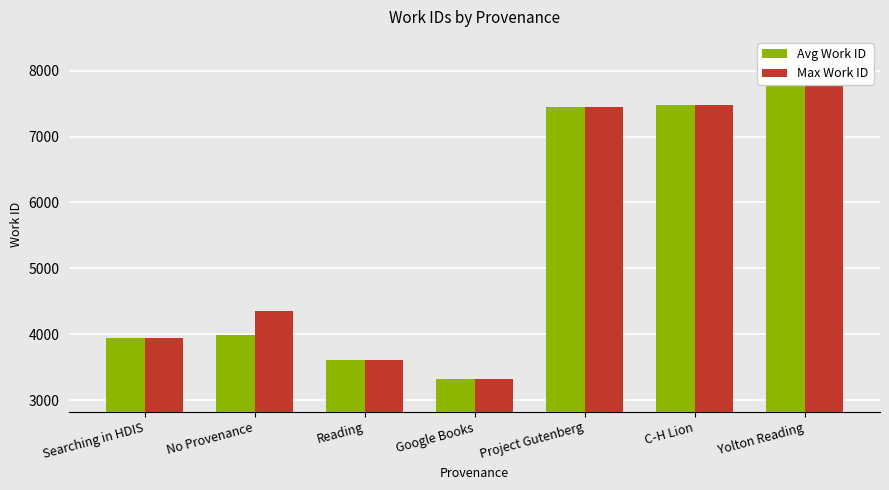

Which series has the widest spread of values?

Avg Work ID